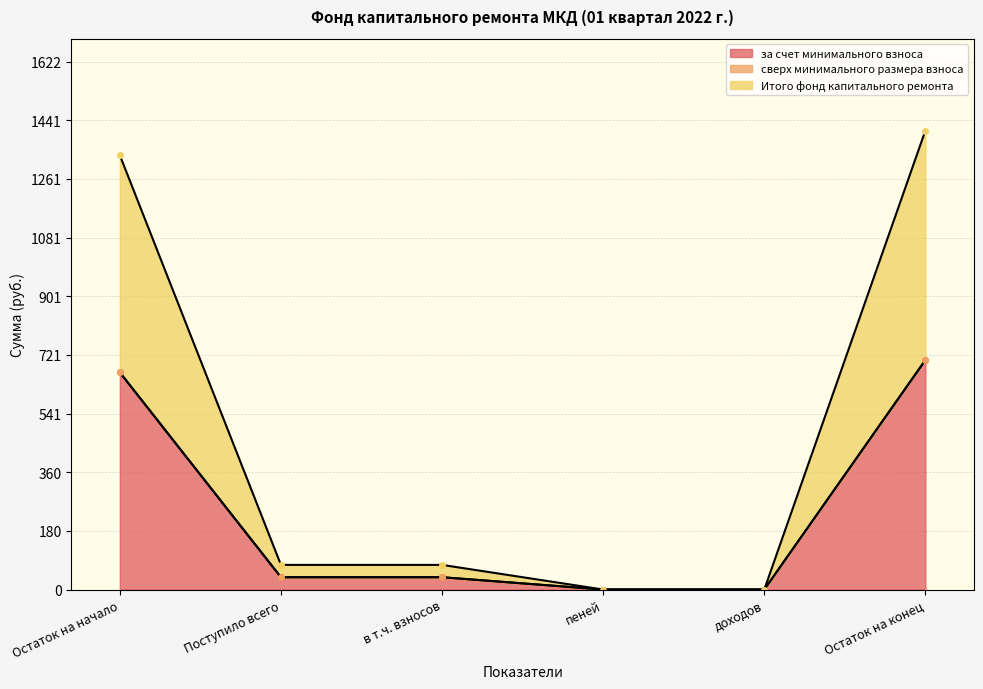

Which label corresponds to the largest value in the chart?

Остаток на конец